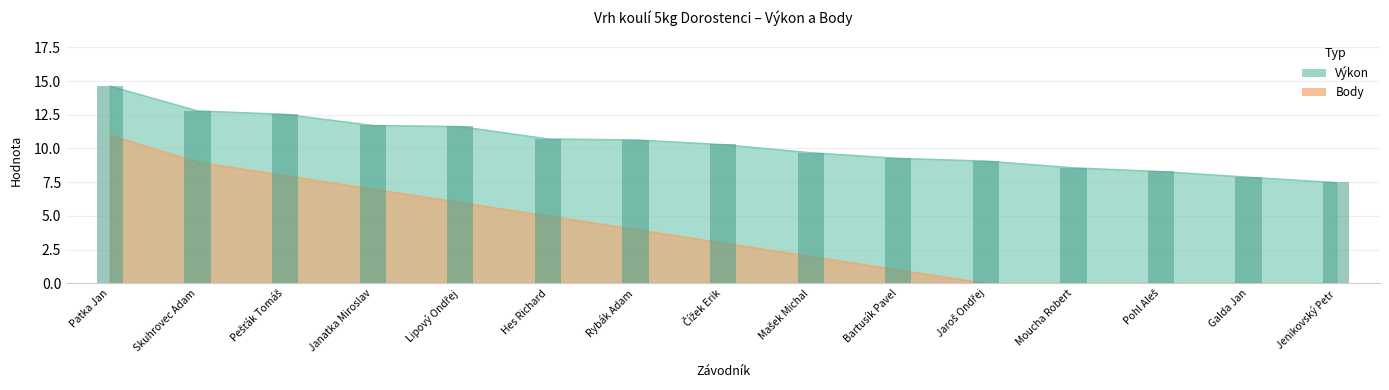

Reading left to right, what are all the values shown in this chart?

Výkon: 14.6	12.8	12.6	11.7	11.6	10.7	10.7	10.3	9.7	9.3	9.1	8.6	8.3	7.9	7.5
Body: 11.0	9.0	8.0	7.0	6.0	5.0	4.0	3.0	2.0	1.0	0.0	0.0	0.0	0.0	0.0